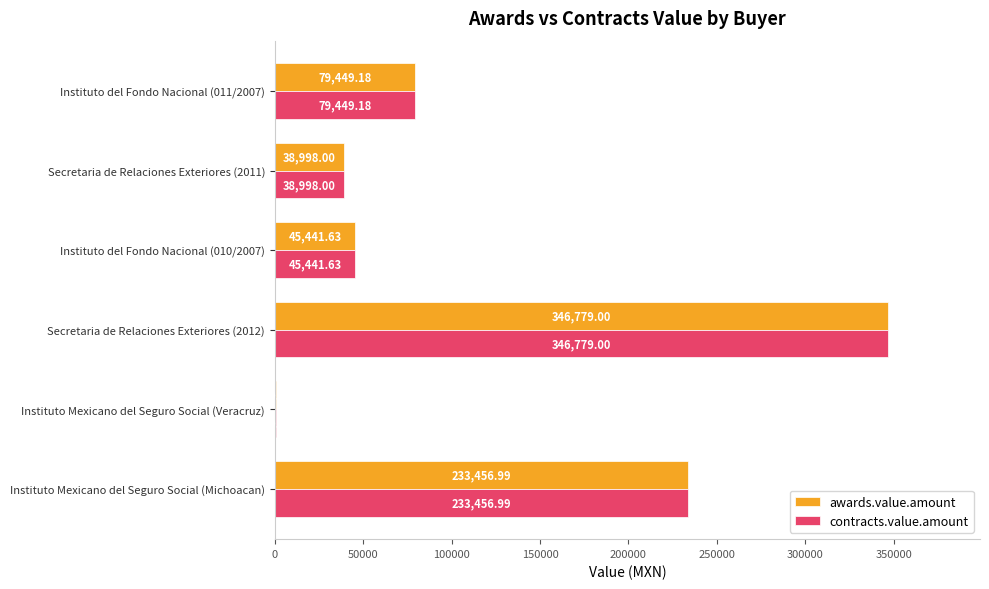

What is the sum of all awards.value.amount values?

744594.8